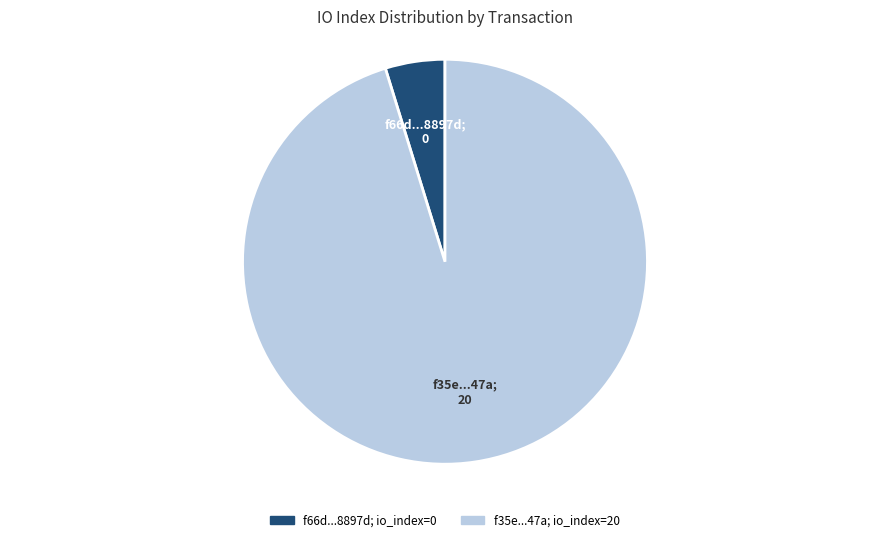

Does any single category account for the majority?

Yes